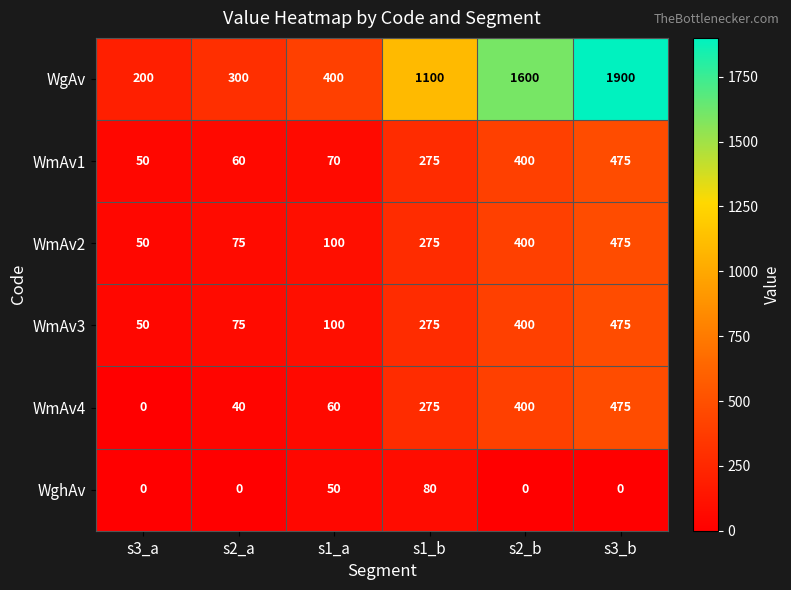

At how many categories does at least one series exceed 1745?

1